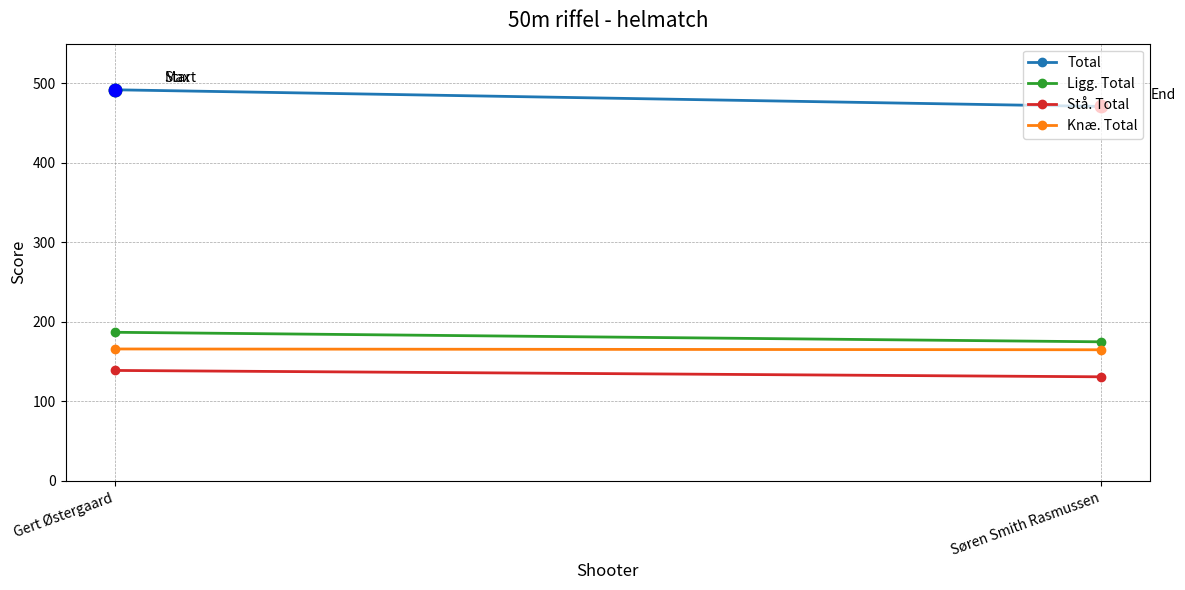

At which category is the sum across all series the highest?

Gert Østergaard